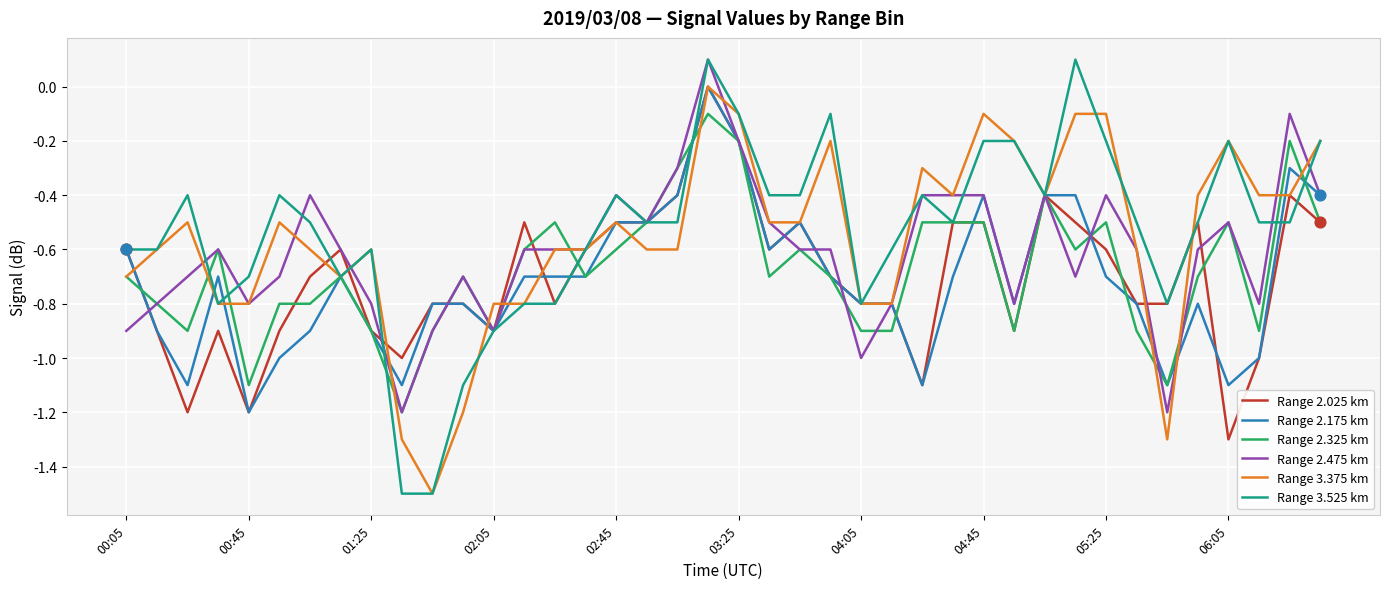

What is the smallest value displayed?

-1.5